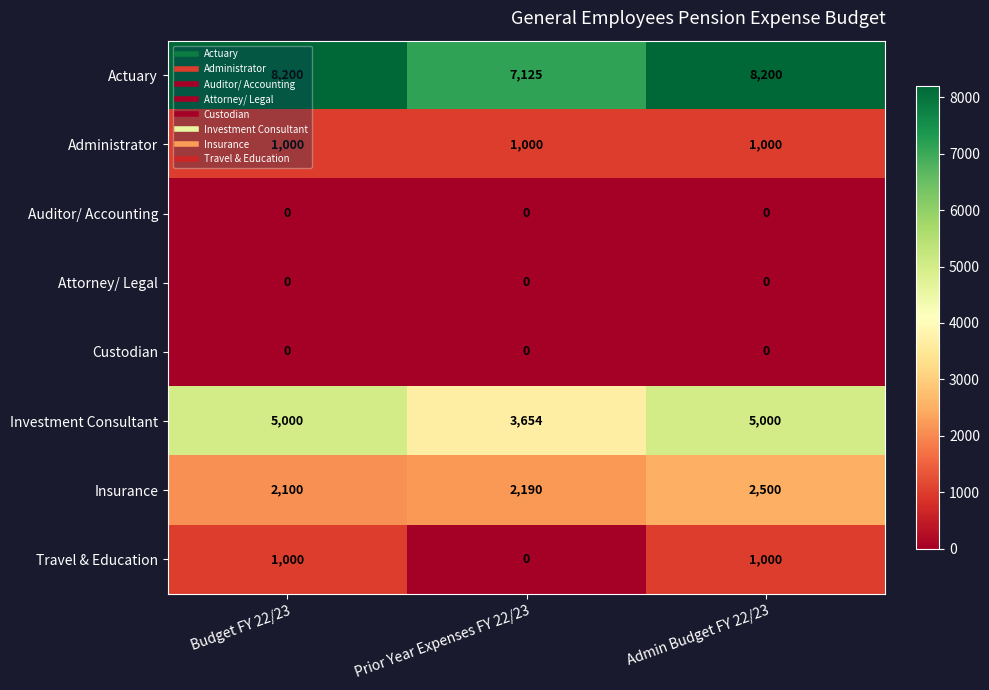

What is the difference between the Actuary values at Prior Year Expenses FY 22/23 and Budget FY 22/23?

1075